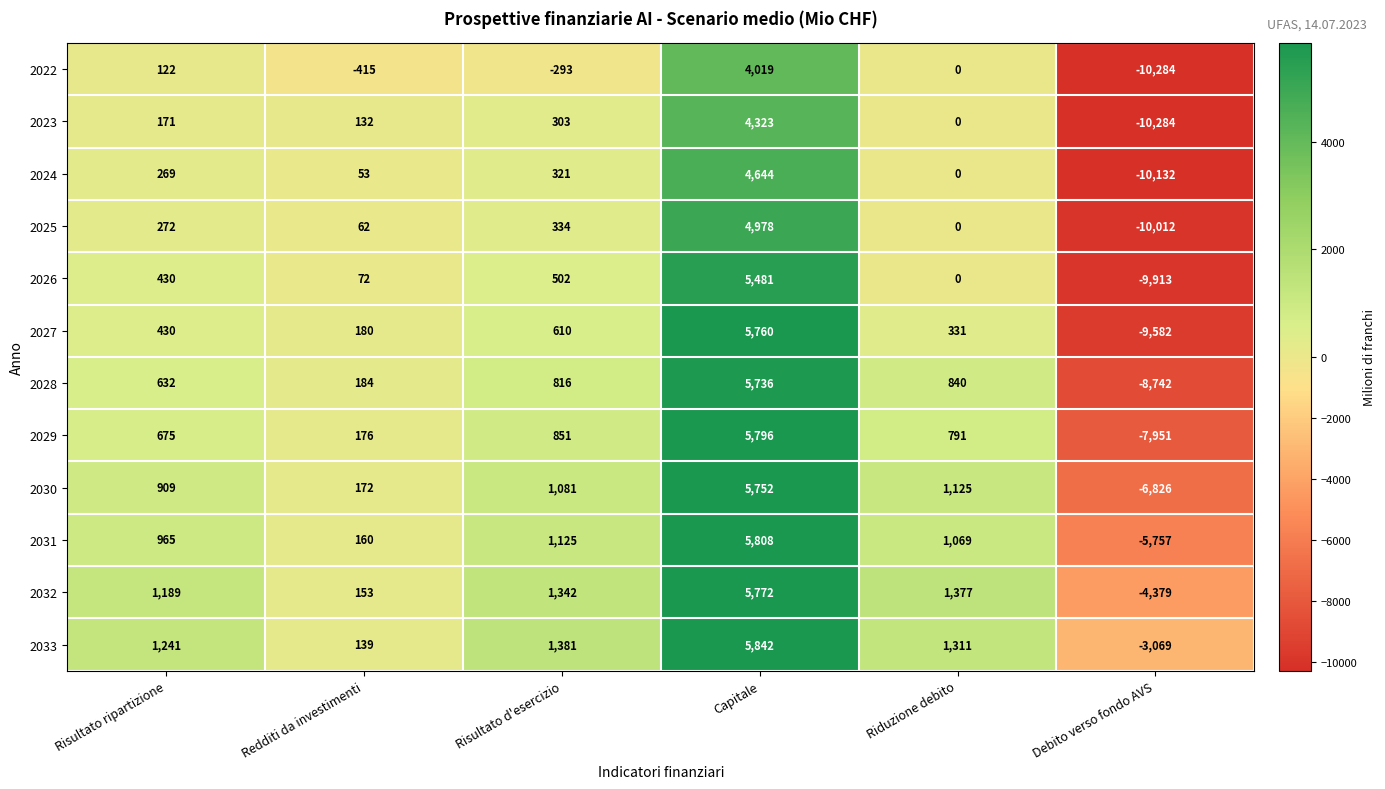

What is the difference between the 2030 values at Capitale and Riduzione debito?

4627